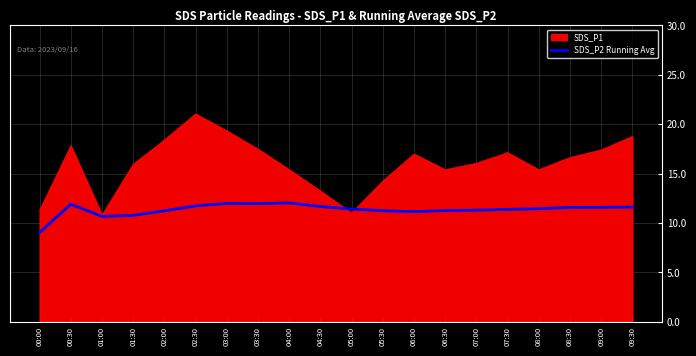

Rank the series at 03:00 from lowest to highest value.

SDS_P2 Running Avg, SDS_P1